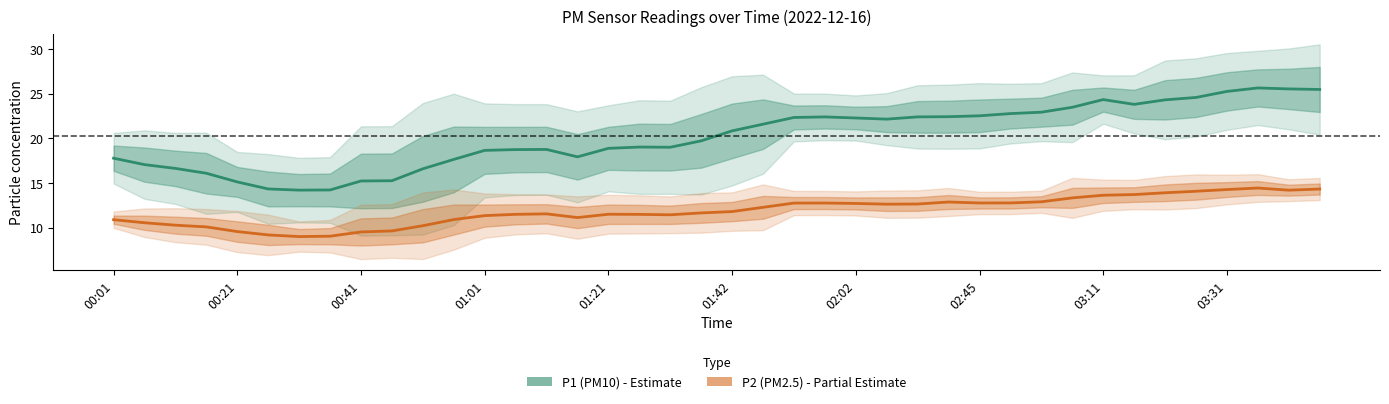

What position from the left is 27?

28